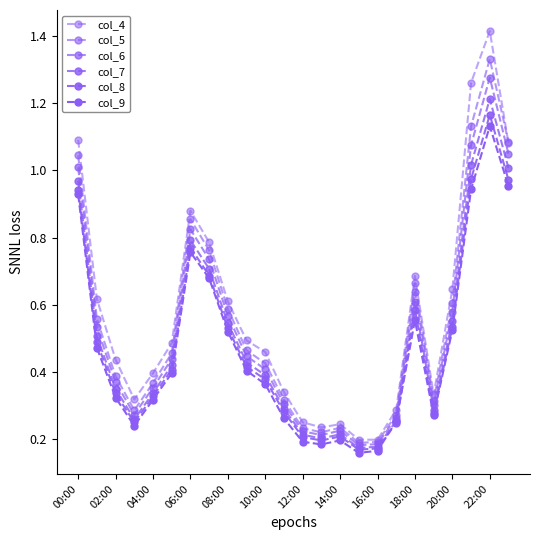

How many lines are shown in the chart?

6